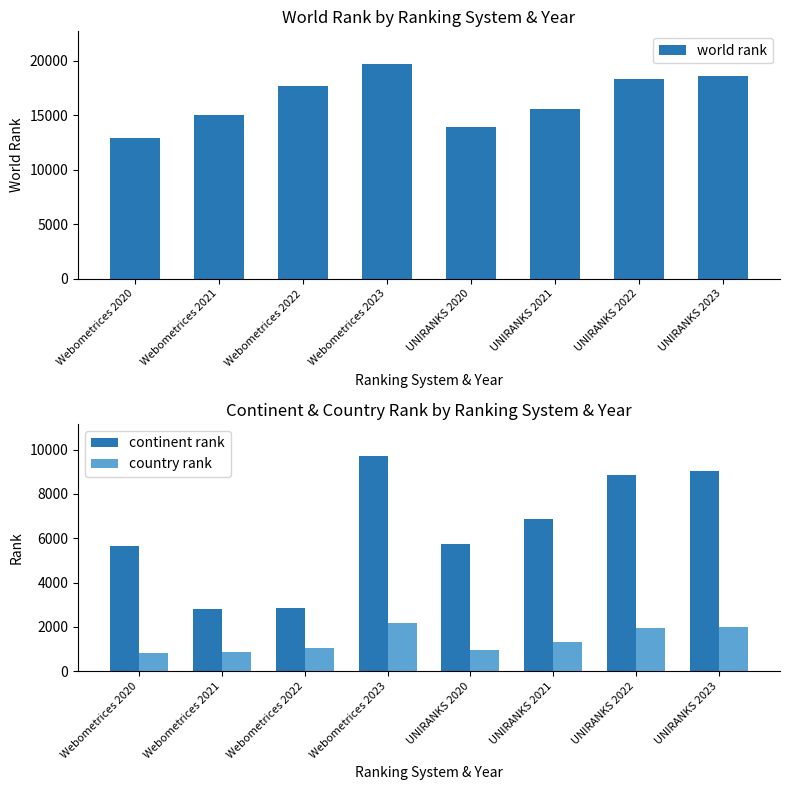

What is the difference between the maximum and minimum values in the country rank series?

1371